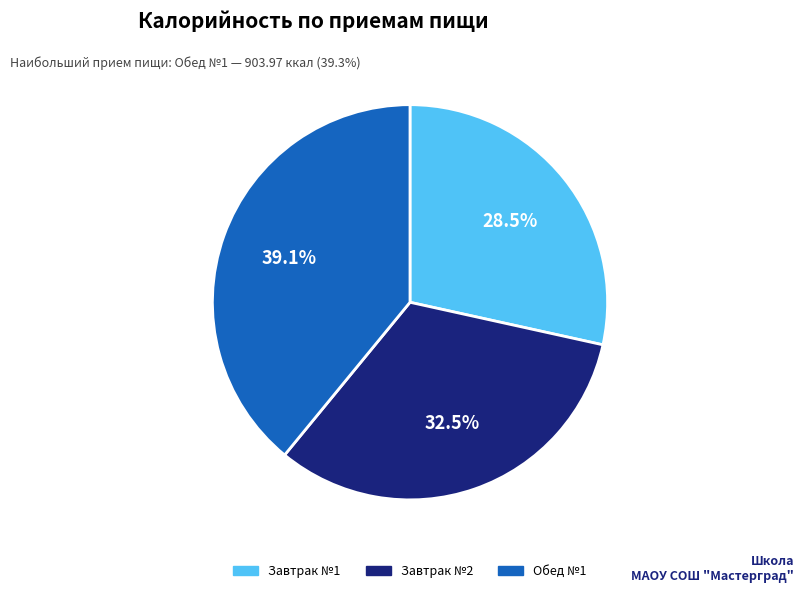

Is there any slice that represents more than half of the pie?

No